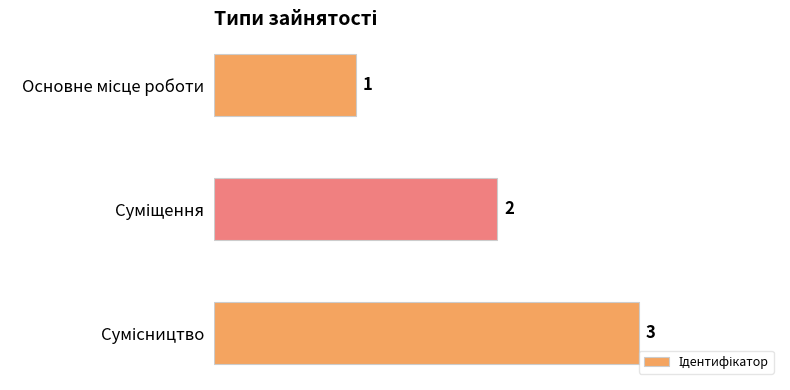

What is the greatest value displayed?

3